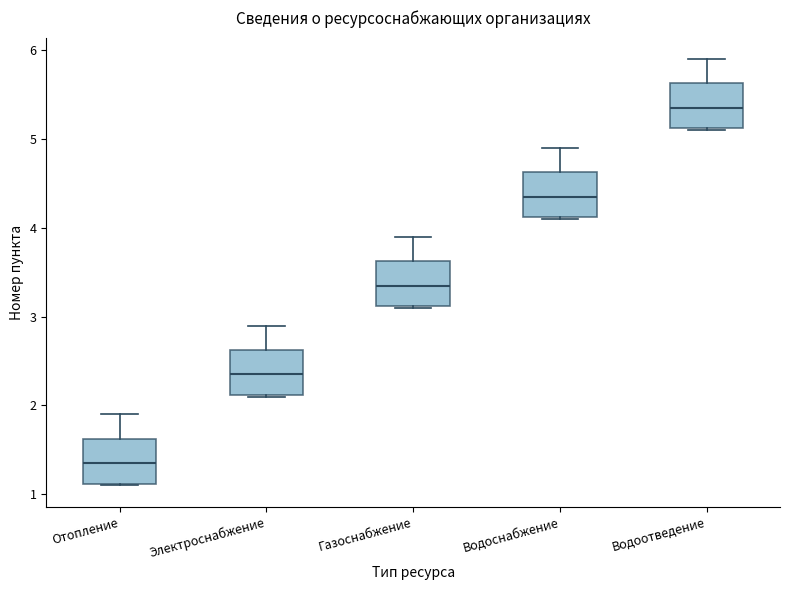

Reading left to right, read every box against the y-axis: the position of its median line, the range the box covers, and the ends of its whiskers. The values are not printed on the chart, so give them approximately, as read against the axis.

Отопление: median 1.4, box 1.1 to 1.6, whiskers 1.1 to 1.9
Электроснабжение: median 2.4, box 2.1 to 2.6, whiskers 2.1 to 2.9
Газоснабжение: median 3.4, box 3.1 to 3.6, whiskers 3.1 to 3.9
Водоснабжение: median 4.4, box 4.1 to 4.6, whiskers 4.1 to 4.9
Водоотведение: median 5.4, box 5.1 to 5.6, whiskers 5.1 to 5.9